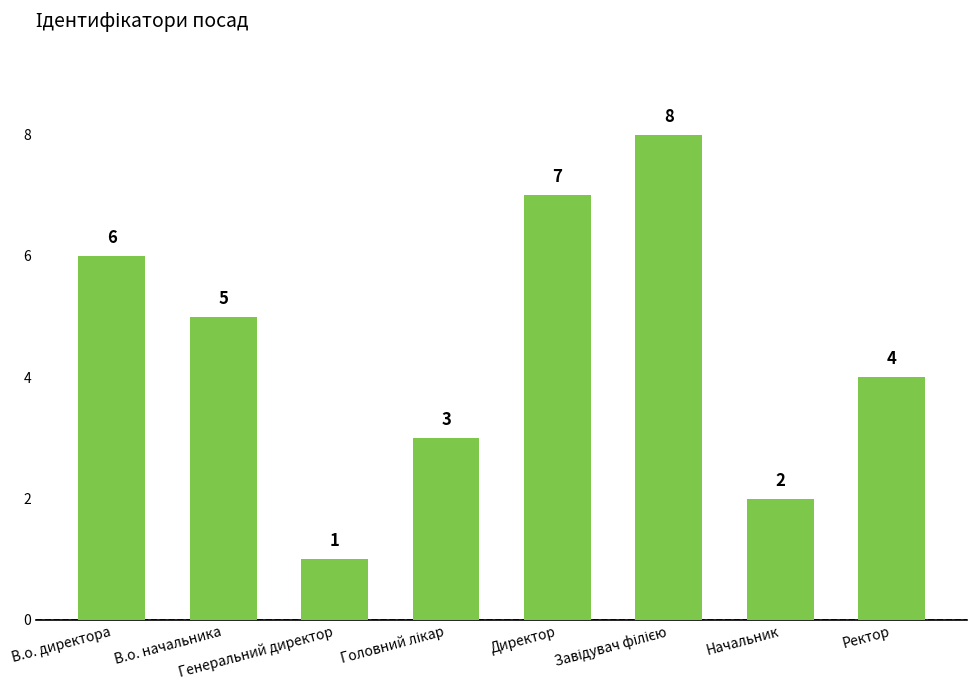

How many values are between 3 and 7?

5